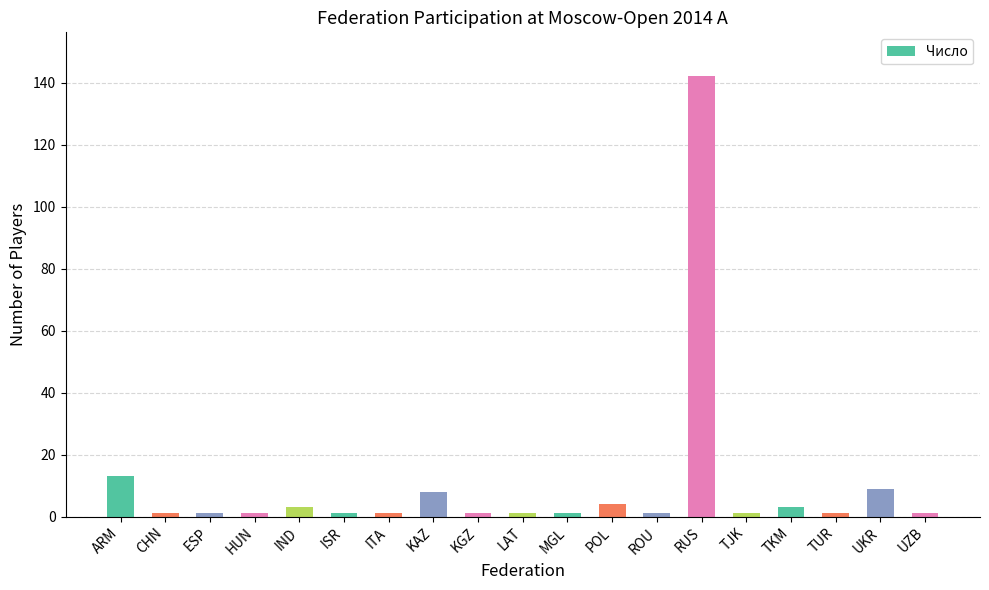

Are the bars grouped side by side (vs. stacked)?

No